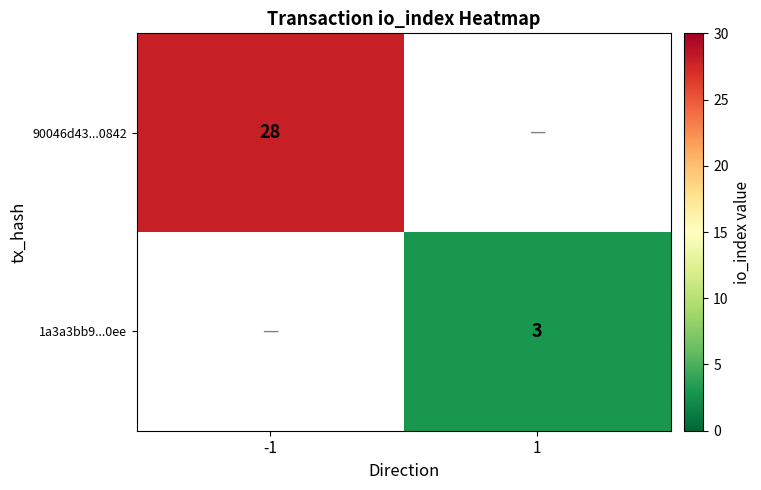

Is the value of 1a3a3bb9...0ee at 1 greater than the value of 90046d43...0842 at -1?

No